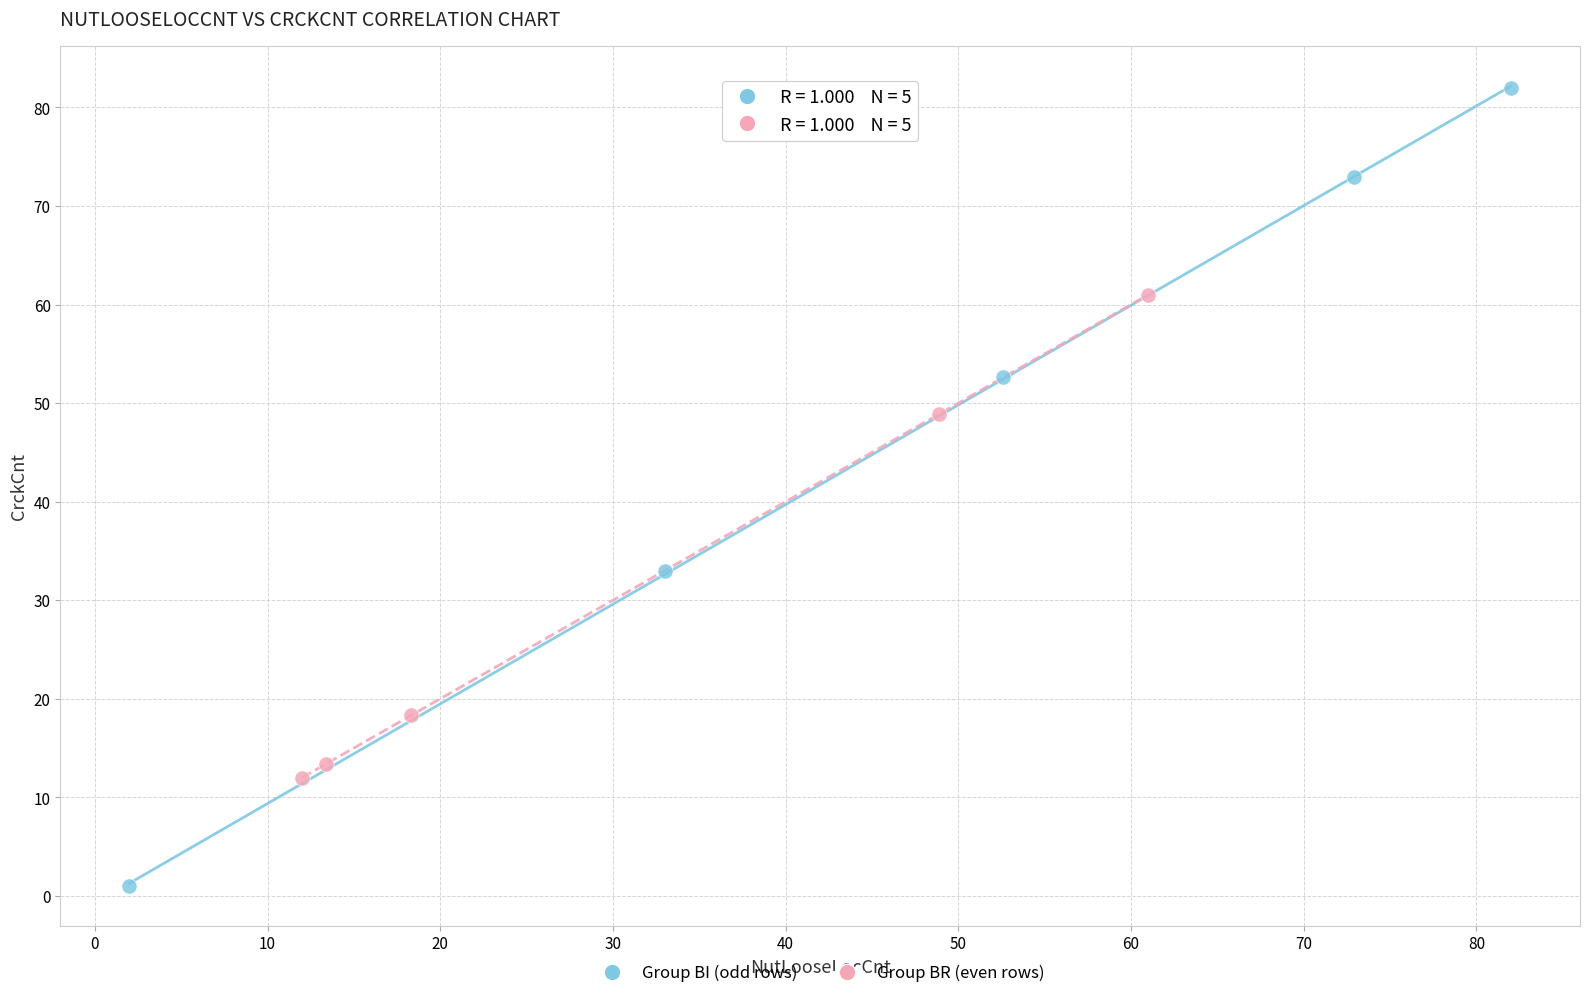

Which series has the largest Y range (max minus min)?

Group BI (odd rows)